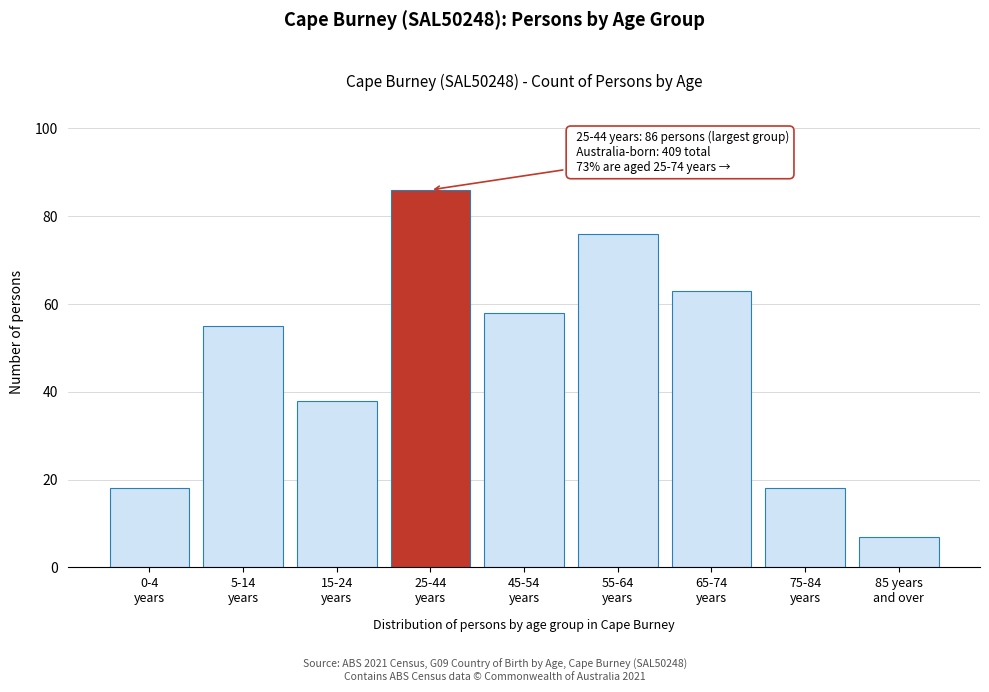

Reading left to right, list all the values displayed in this chart.

18	55	38	86	58	76	63	18	7